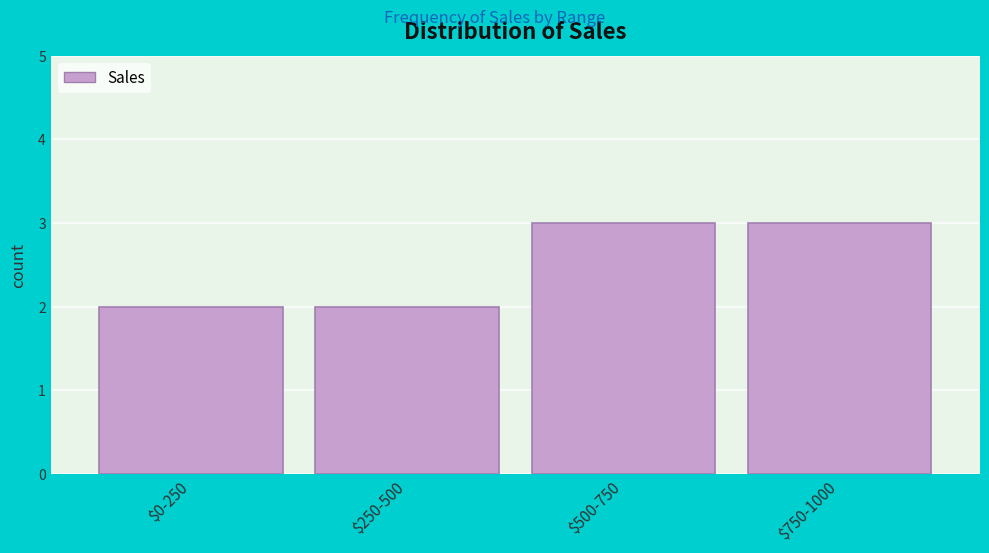

Reading right to left, list all the values displayed in this chart.

3	3	2	2